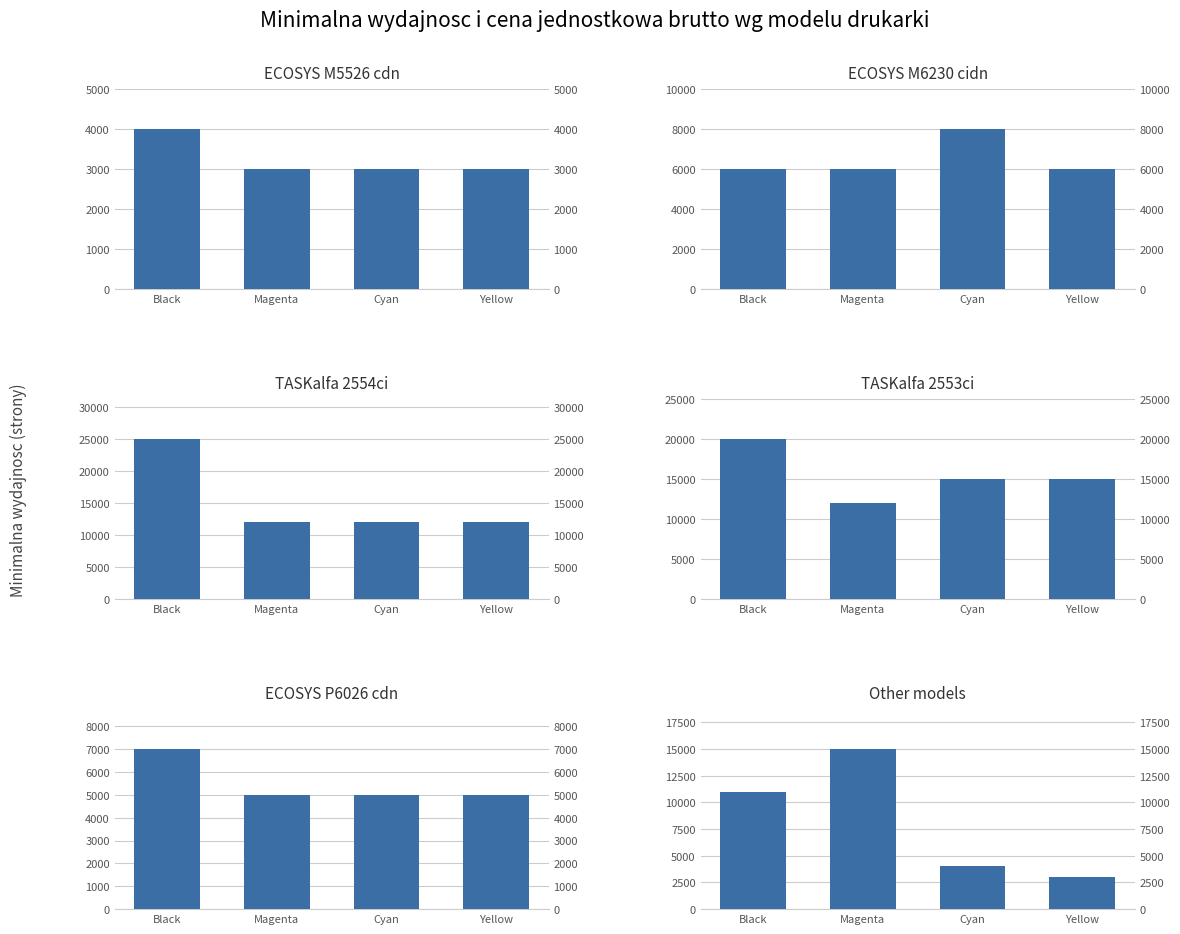

Is the value of TASKalfa 2554ci at Black greater than the value of ECOSYS M5526 cdn at Black?

Yes